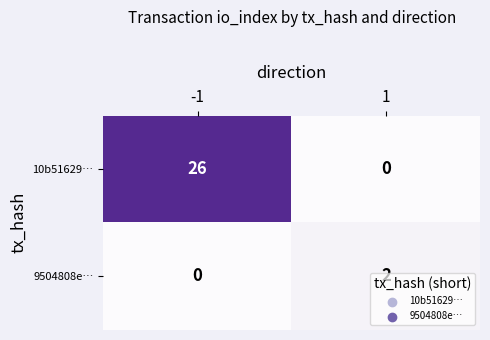

What is the approximate value of 10b51629… at -1?

26